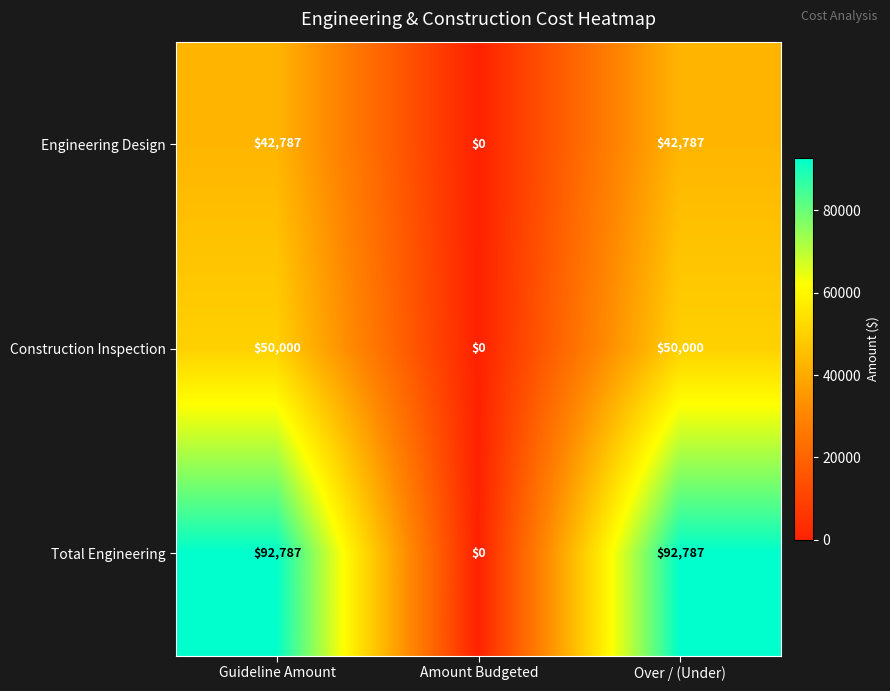

Which series has the widest spread of values?

Total Engineering